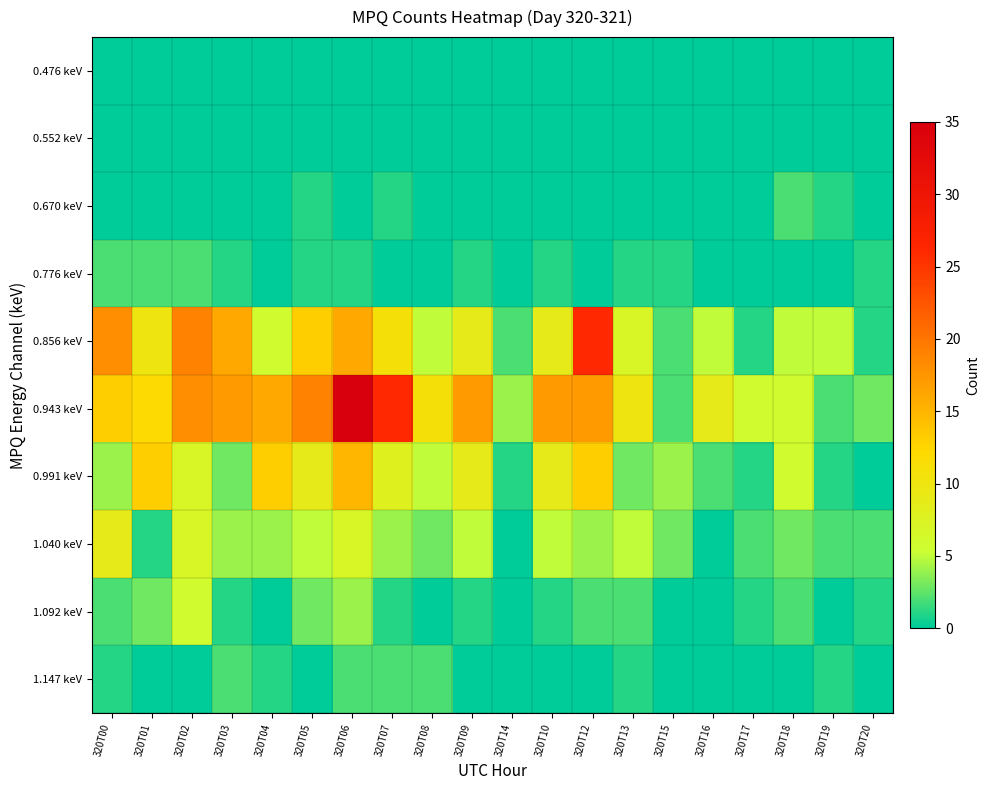

Which series has the largest range (max minus min)?

0.943 keV